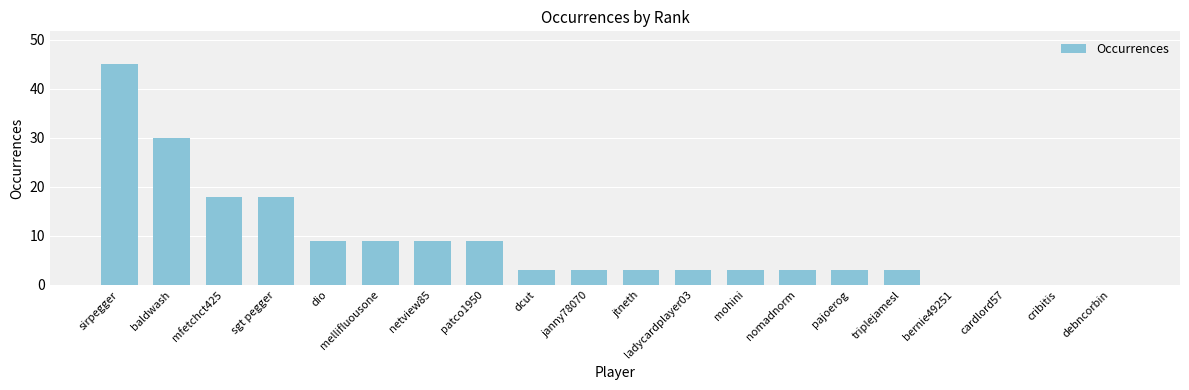

How many categories are shown in the chart?

20